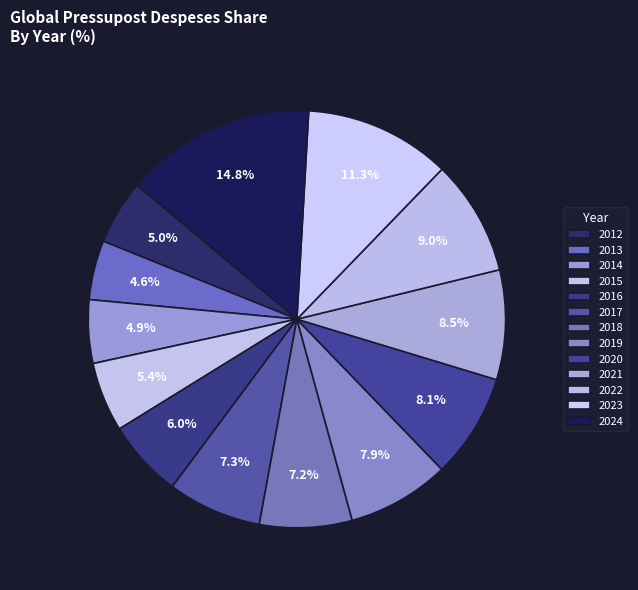

To the nearest percent, what portion does 2019 represent?

8%